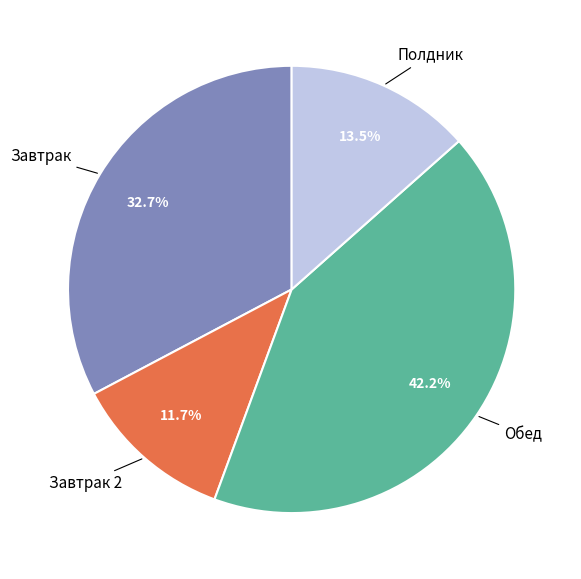

Which slice is the smallest?

Завтрак 2